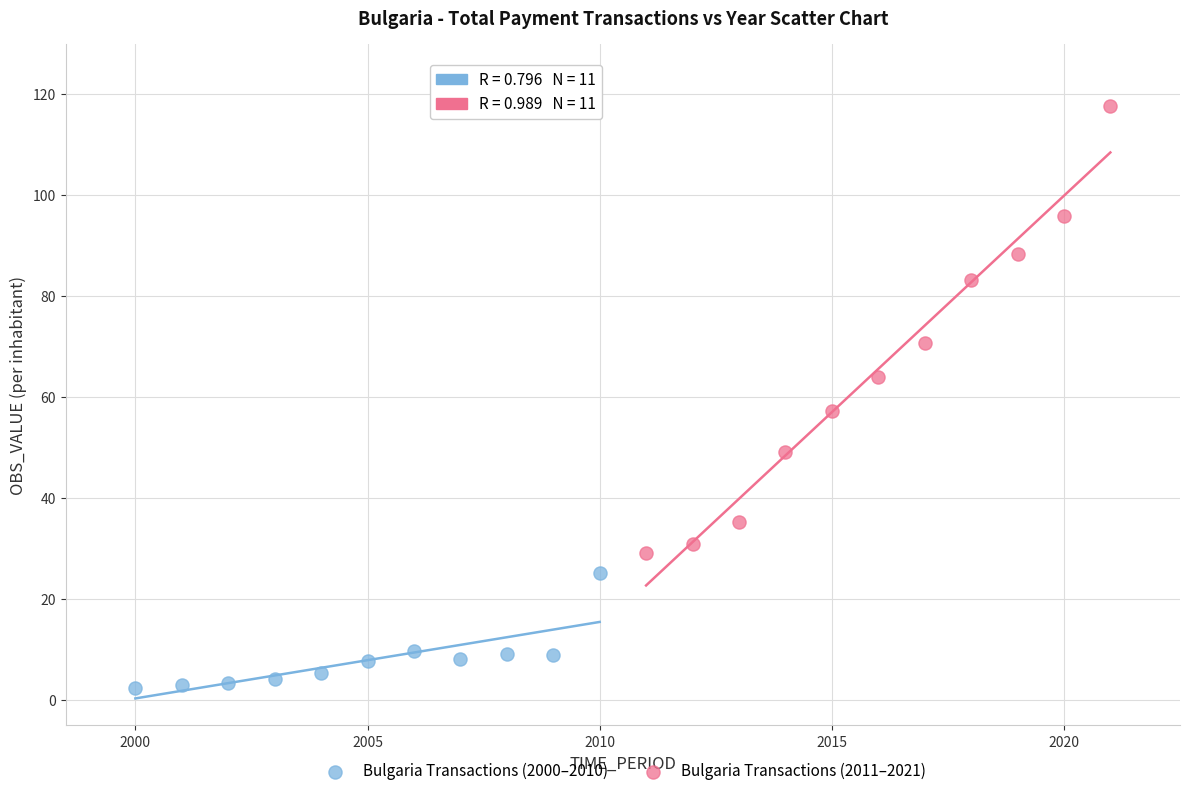

Which series contains the lowest Y value?

Bulgaria Transactions (2000–2010)